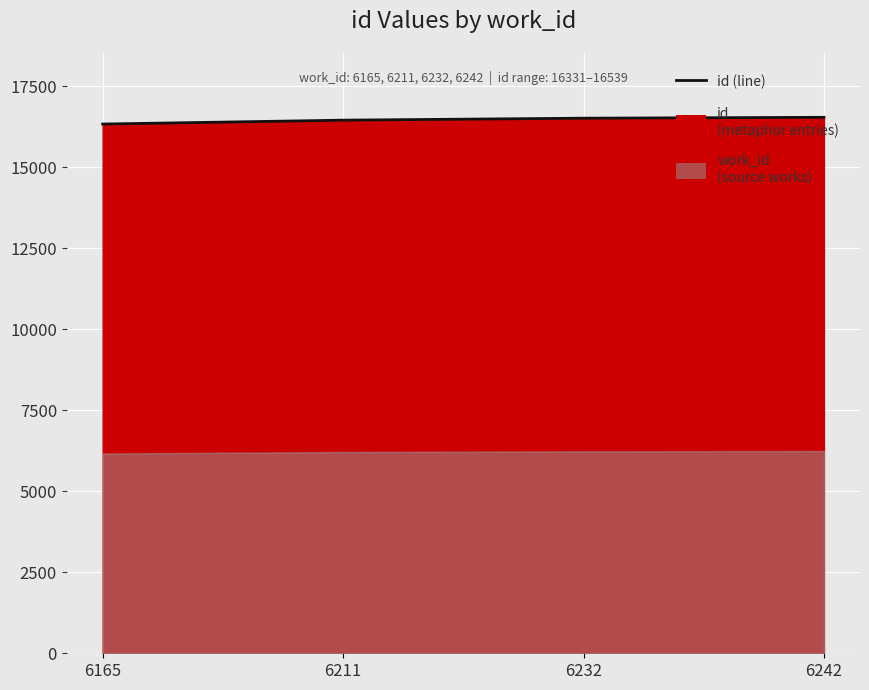

At which category does the chart reach its minimum across all series?

6165